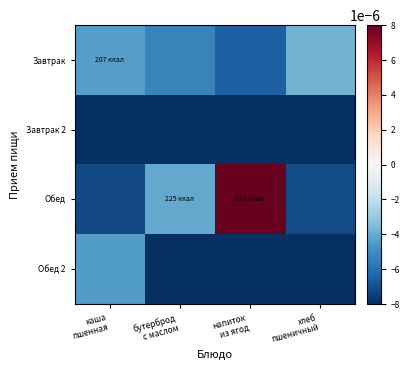

How many data points does each series have?

4